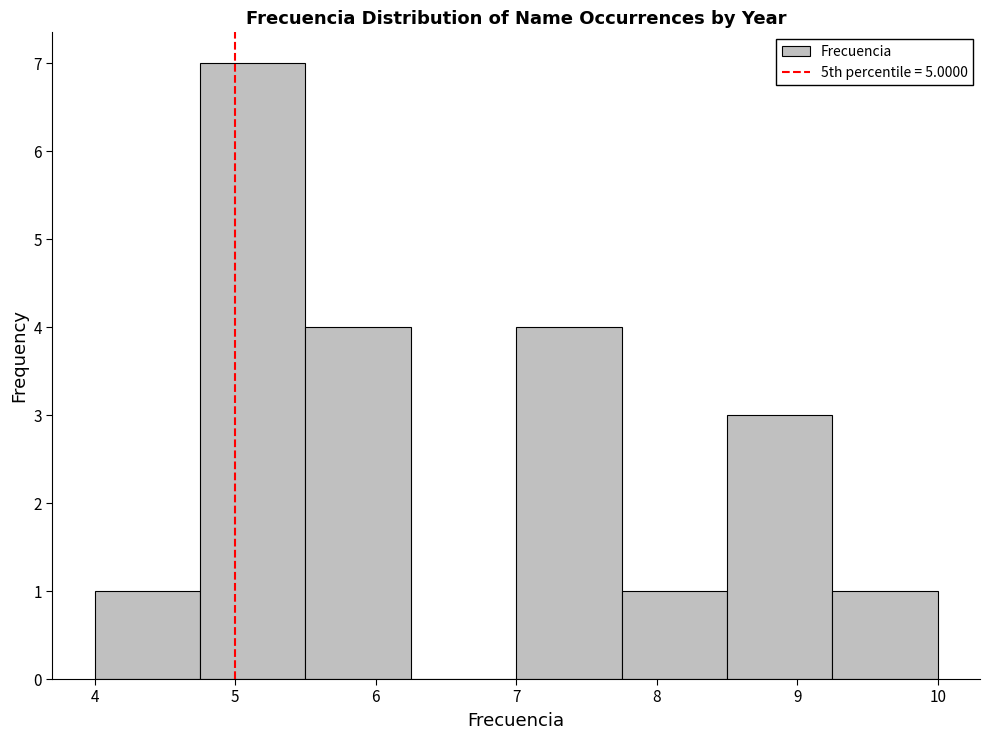

How tall is the bar that spans 8.50 to 9.25 on the x-axis? Neither the bar edges nor the heights are printed on the chart, so give them approximately, as read against the axes.

3